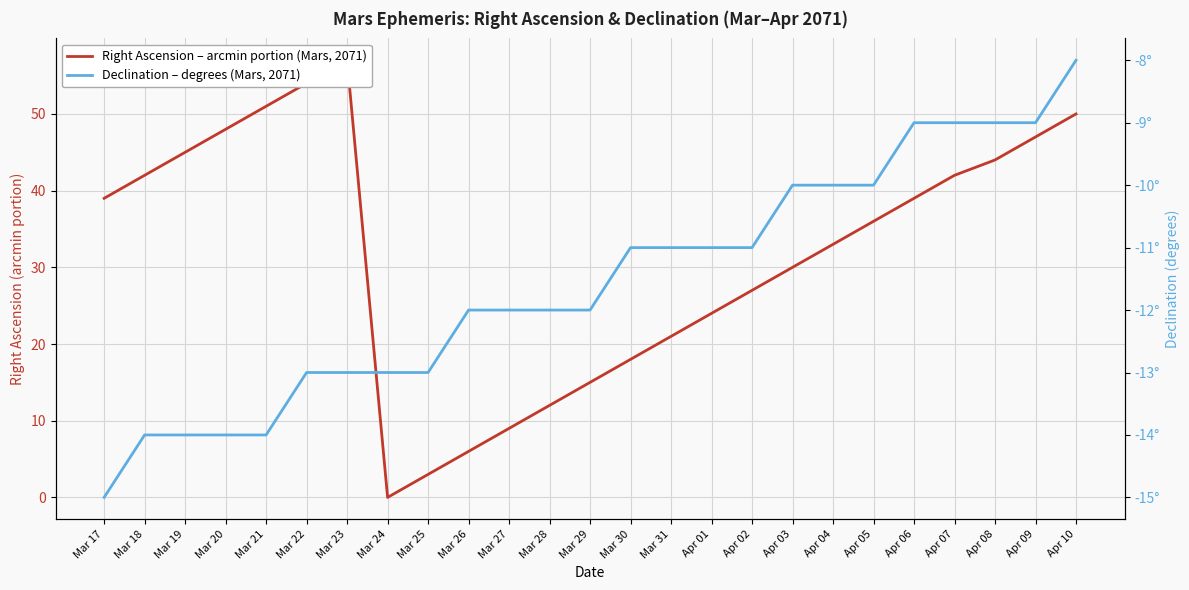

What is the minimum value shown in the chart?

-15